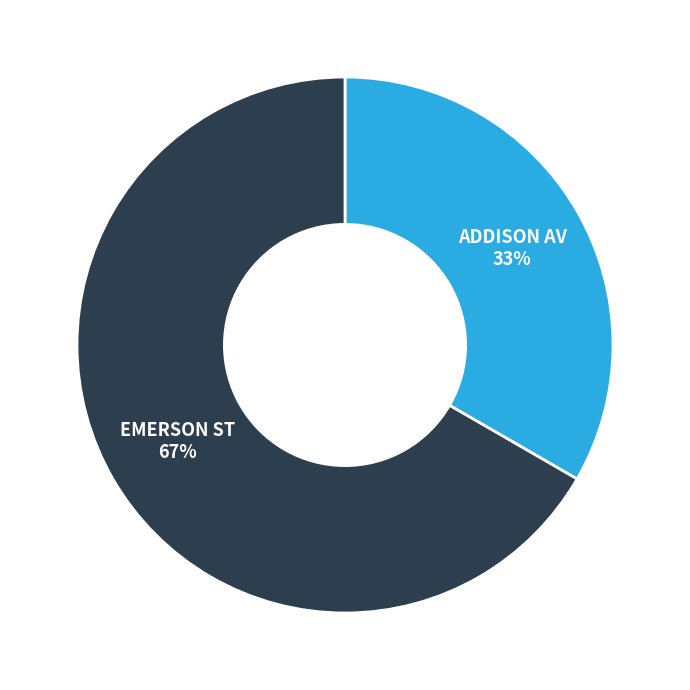

Is there any slice that represents more than half of the pie?

Yes